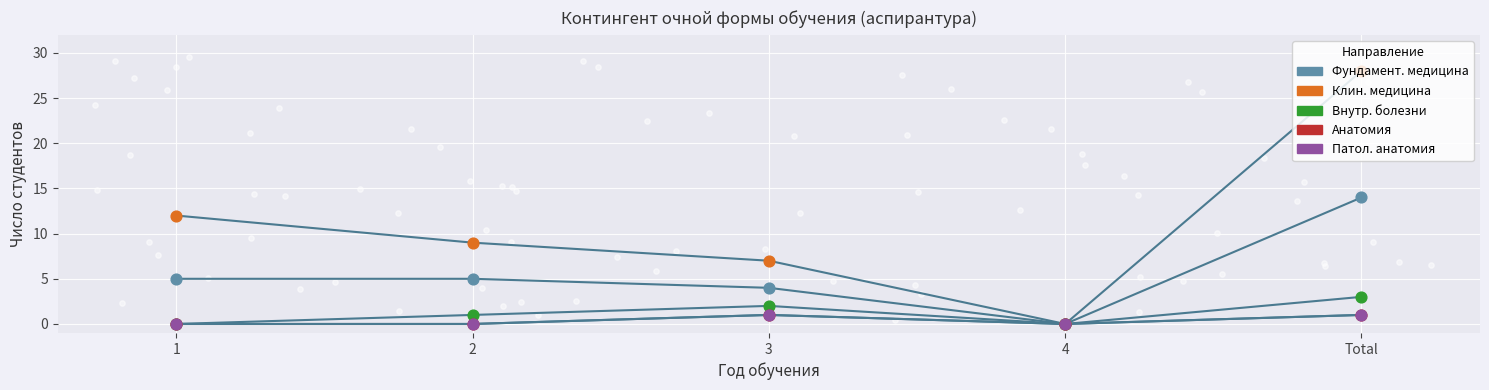

Which series contains the highest Y value?

Клиническая медицина (бюдж.)